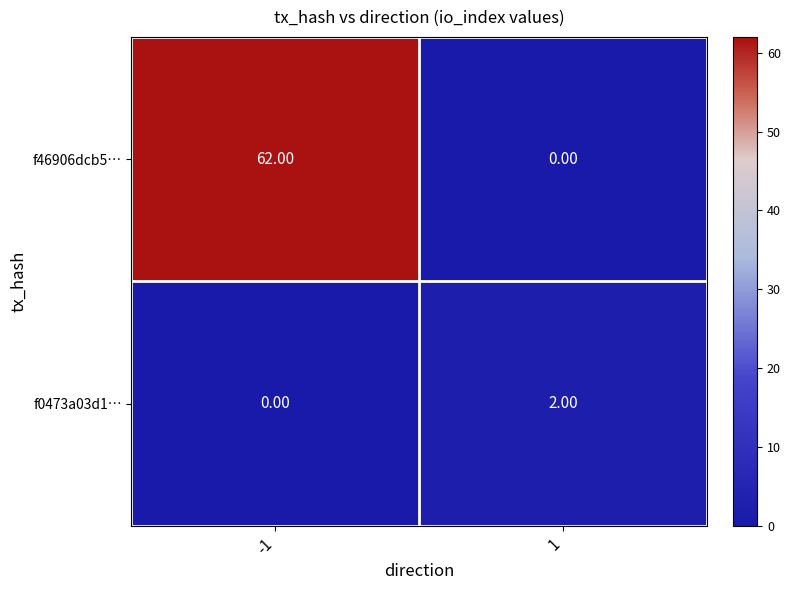

What is the sum of the f46906dcb5… values at -1 and 1?

62